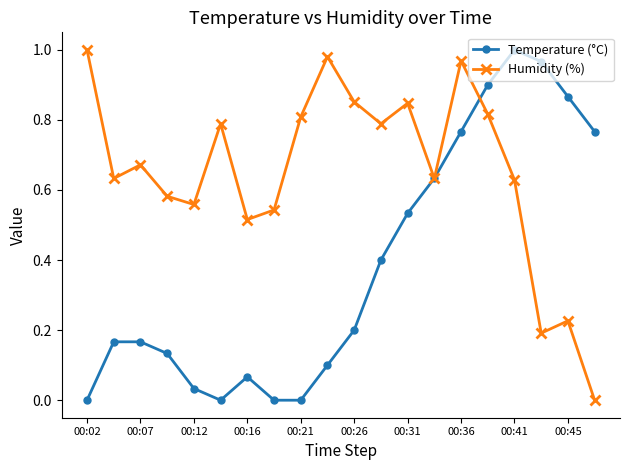

In Humidity (%), how many points are lower than both neighbors (excluding endpoints)?

6